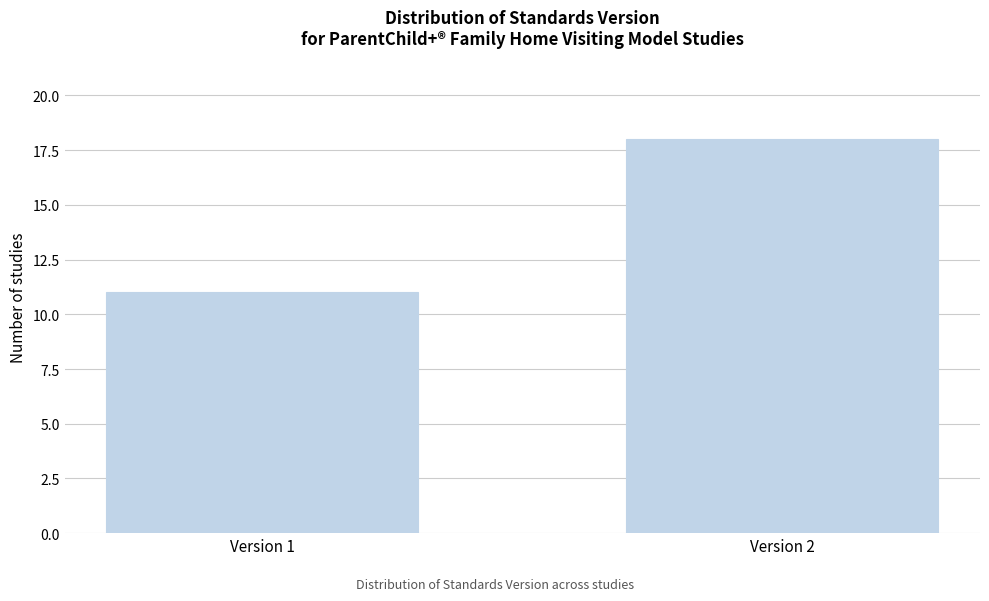

Reading left to right, extract all data points from this chart.

11	18